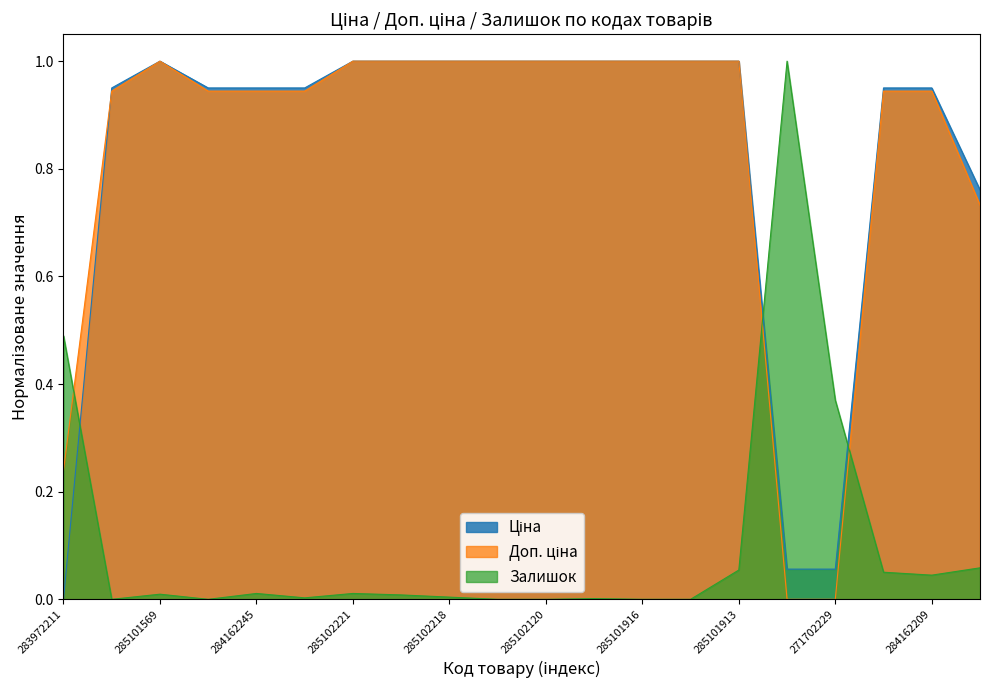

What is the average value of the Доп. ціна series?

0.8